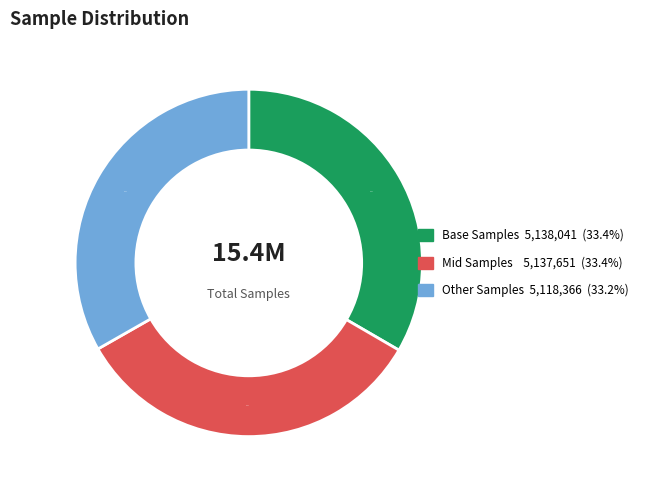

Does any single category account for the majority?

No